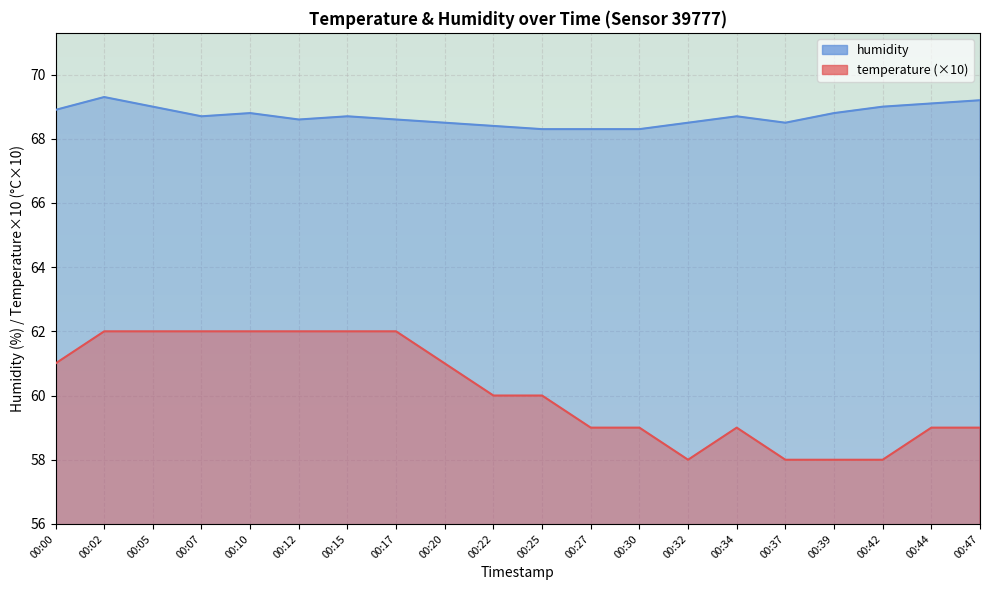

What are all the series names shown in the legend?

humidity, temperature (×10)